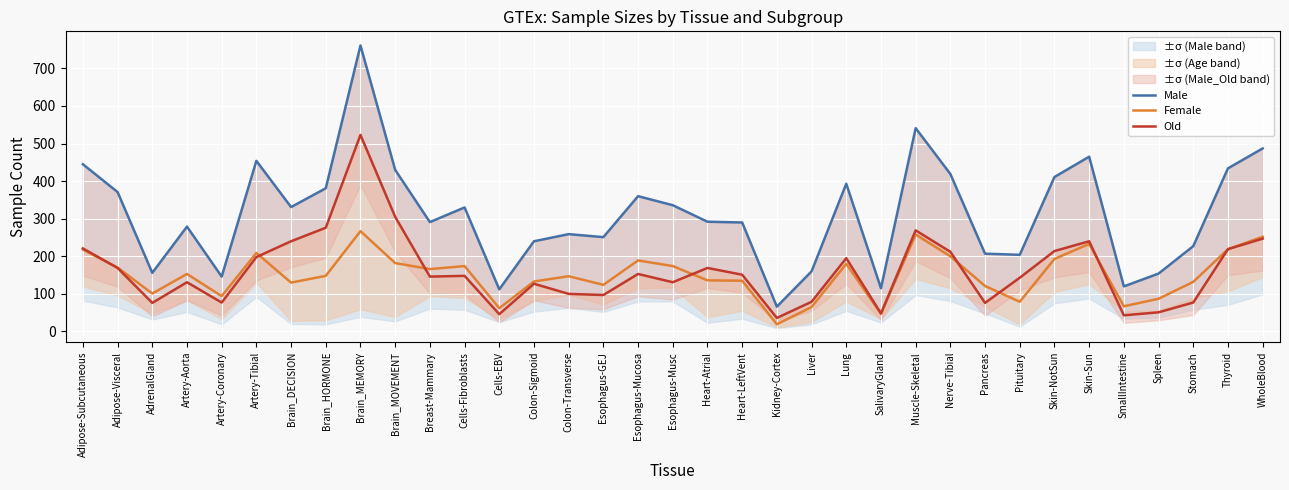

What is the value of the Male point at the 9th from the left?

761